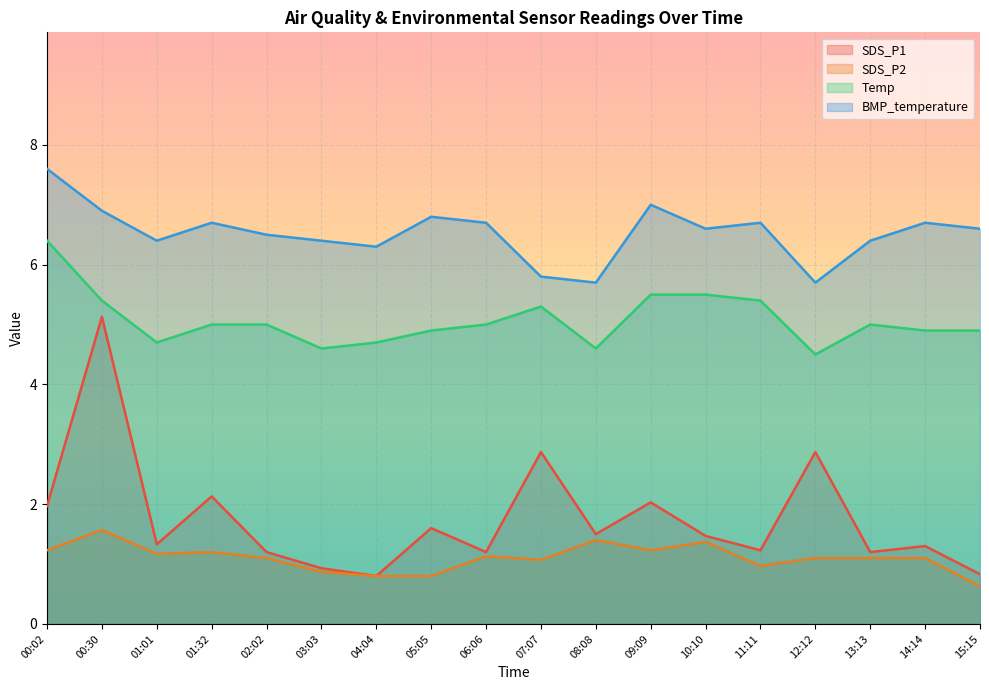

At which label is SDS_P1 closest to 2?

09:09